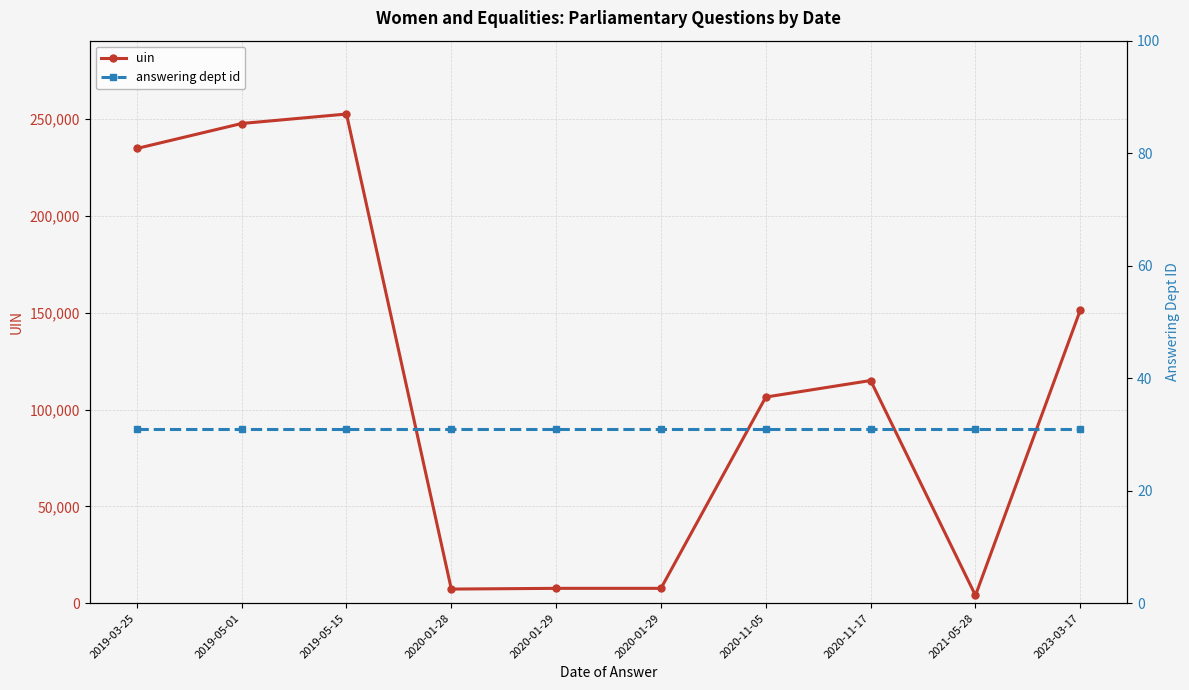

Reading right to left, what are all the values shown in this chart?

uin: 2023-03-17=151374	2021-05-28=4001	2020-11-17=115006	2020-11-05=106463	2020-01-29=7660	2020-01-29=7658	2020-01-28=7280	2019-05-15=252650	2019-05-01=247759	2019-03-25=234860
answering dept id: 2023-03-17=31	2021-05-28=31	2020-11-17=31	2020-11-05=31	2020-01-29=31	2020-01-29=31	2020-01-28=31	2019-05-15=31	2019-05-01=31	2019-03-25=31